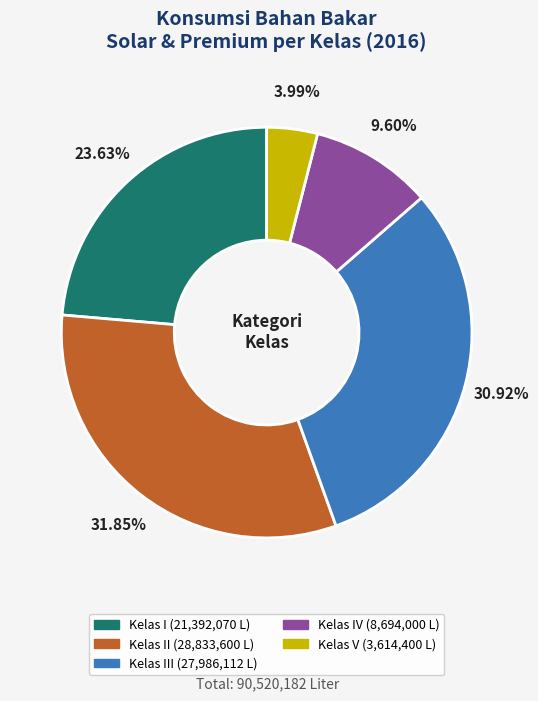

Does any single category account for the majority?

No